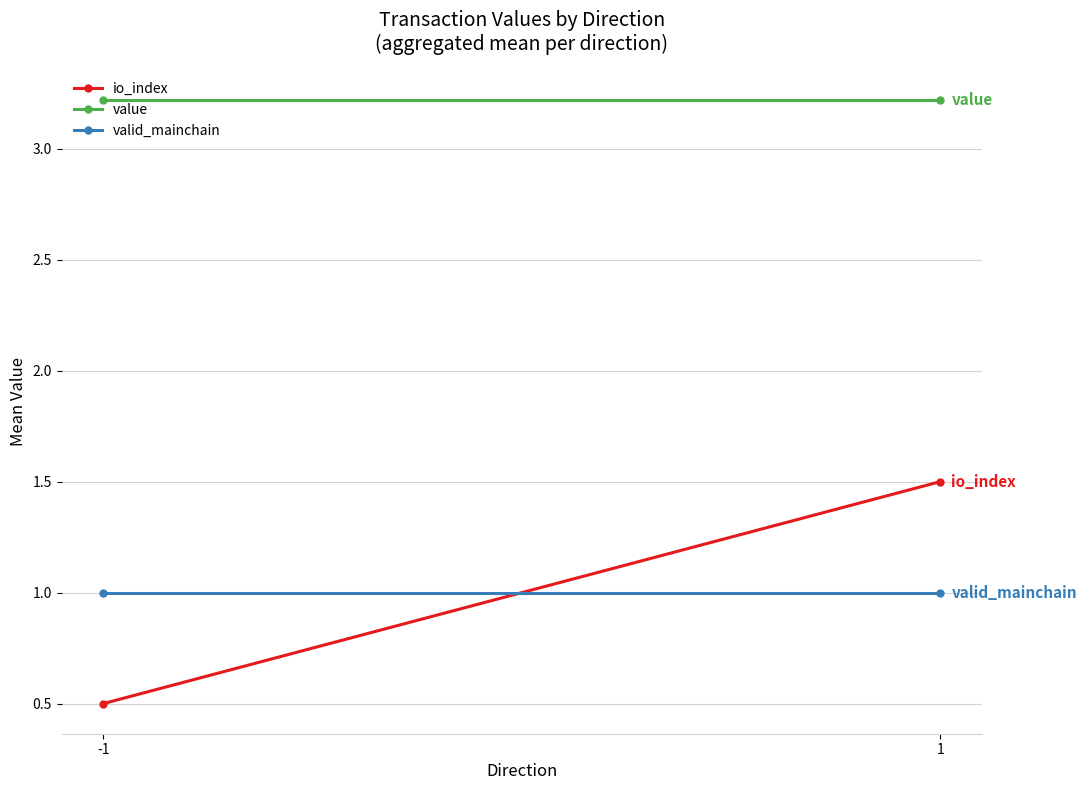

What are all the series names shown in the legend?

io_index, value, valid_mainchain